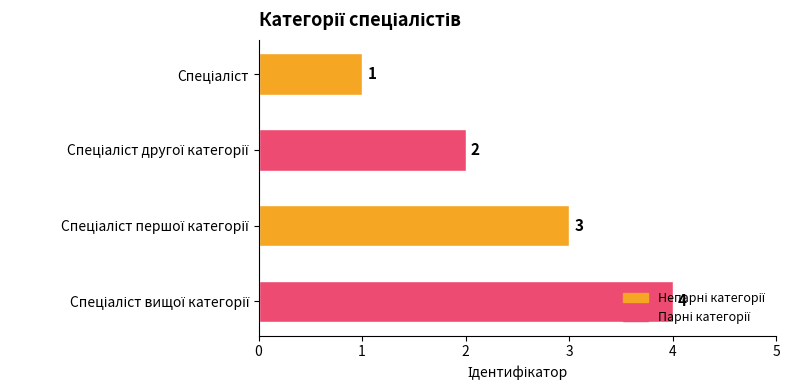

What is the difference between the maximum and minimum values?

3